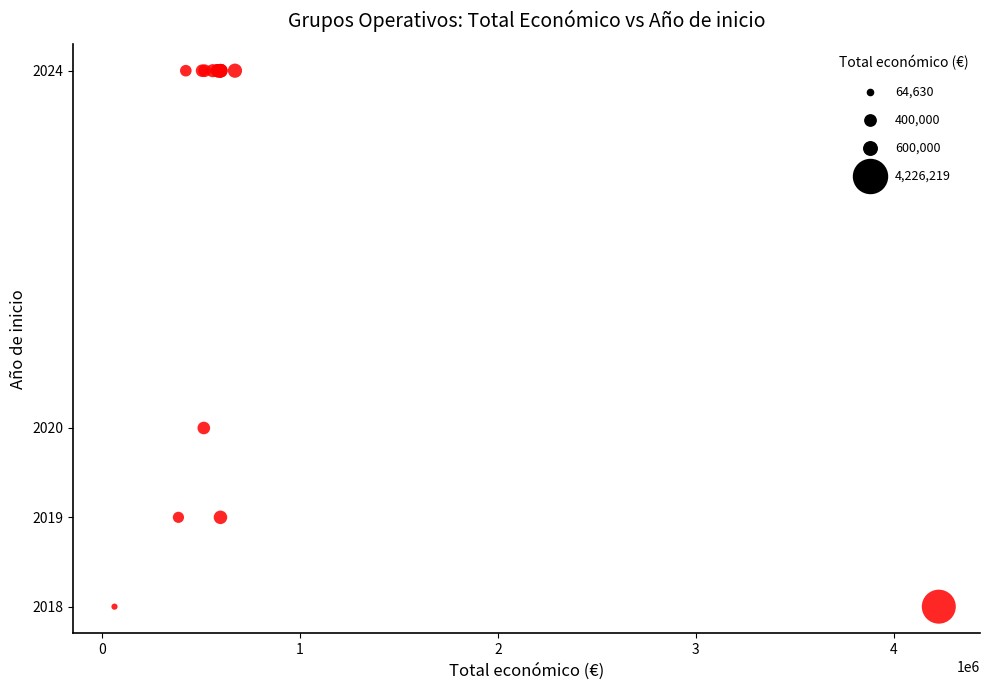

What Y value in the scatter plot is closest to 2021?

2020